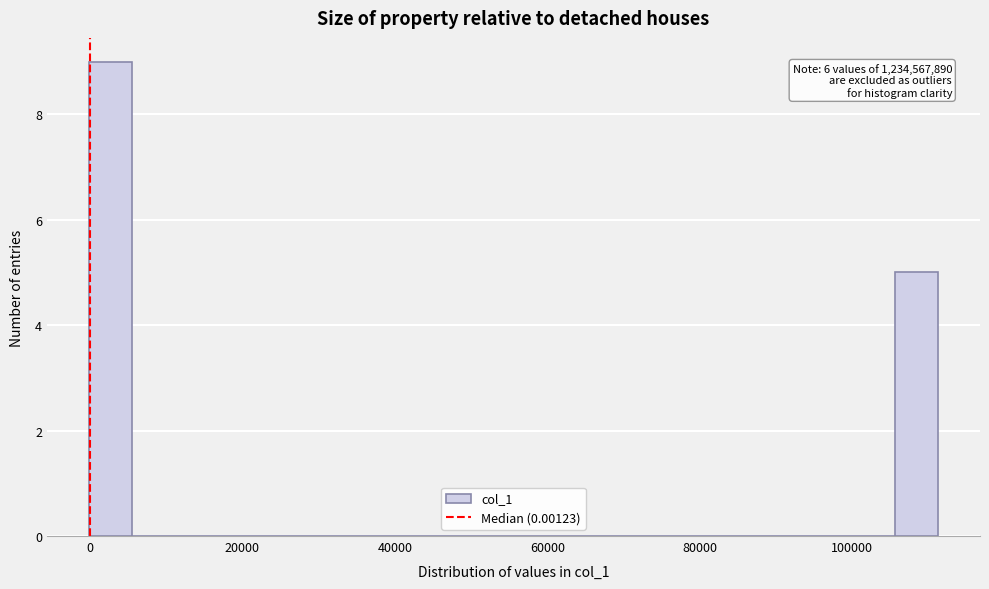

Around what value on the x-axis is the tallest bar? Give the approximate position of its centre, as read against the axis.

2000